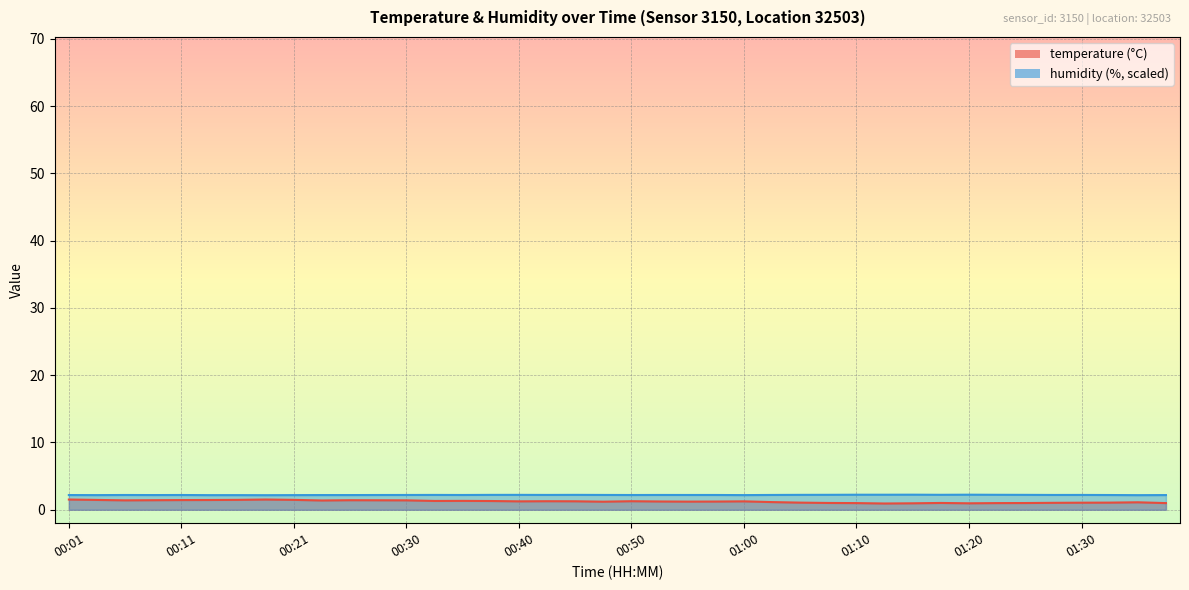

Between 00:50 and 01:37, which is larger?

00:50